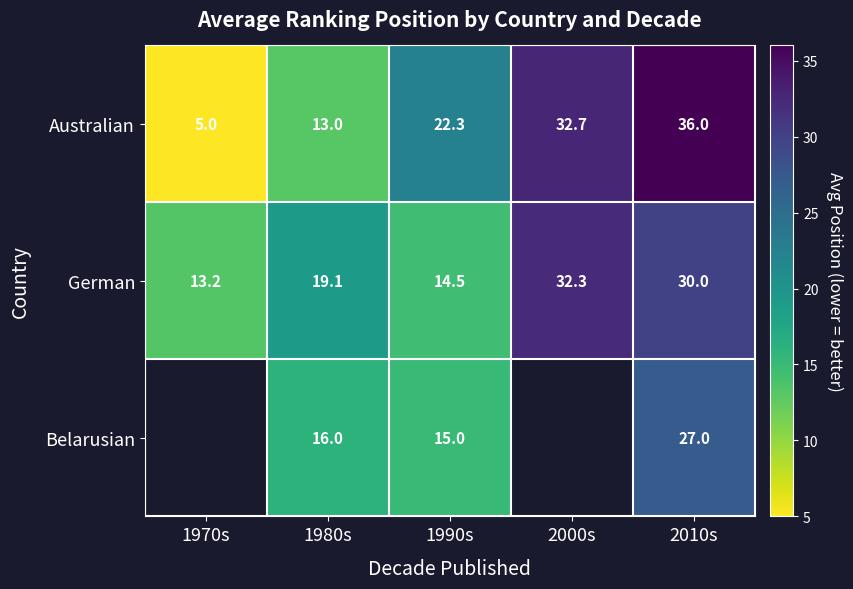

Rank the categories by German value from highest to lowest.

2000s, 2010s, 1980s, 1990s, 1970s